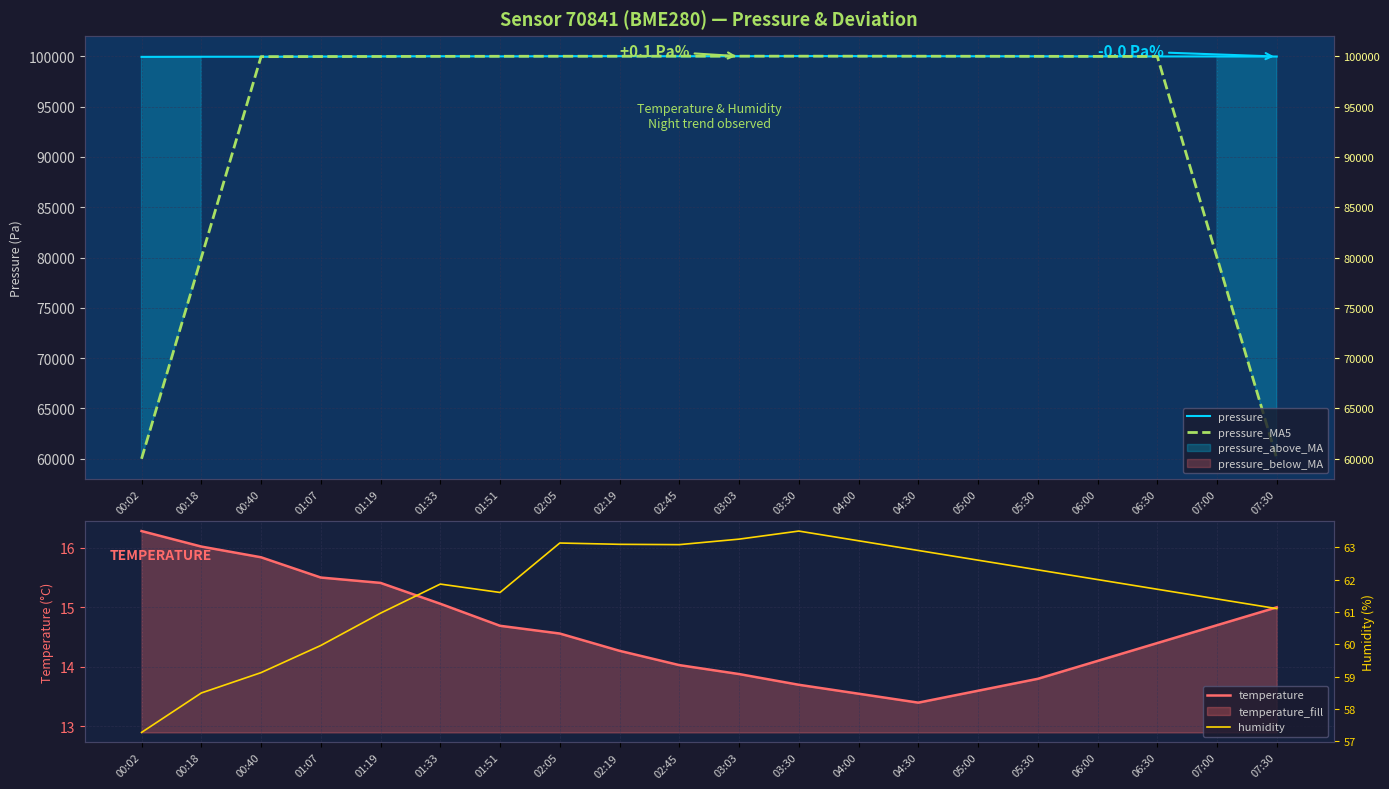

Where does the pressure series first go above 100009?

01:33